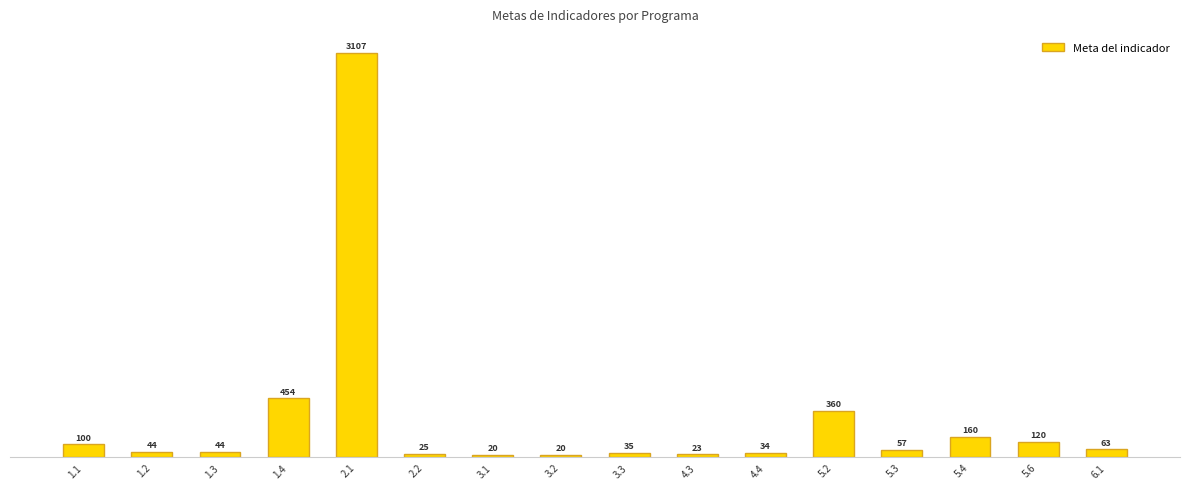

What position from the left is 2.2?

6